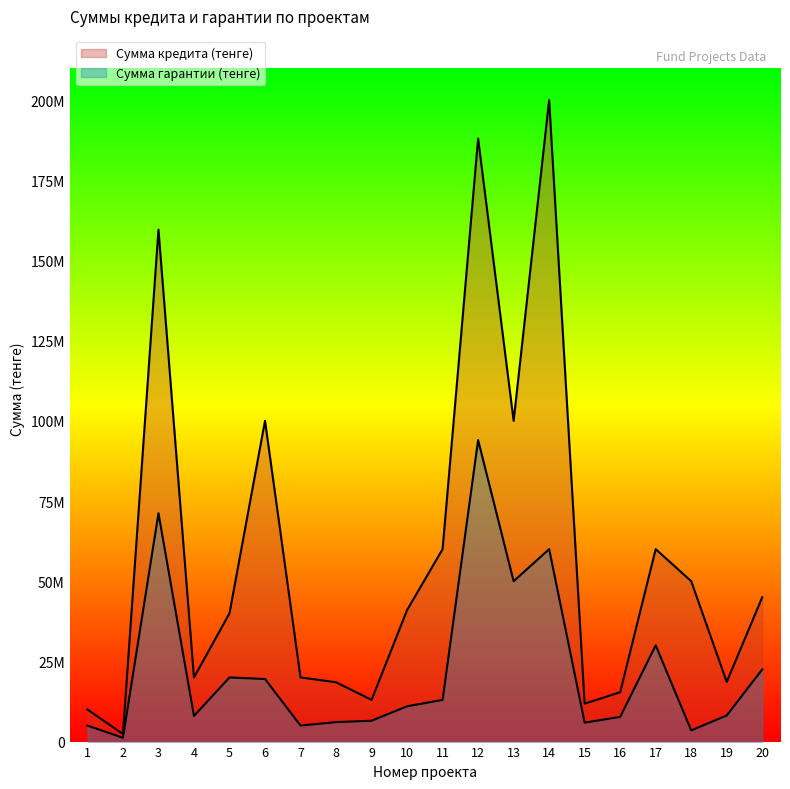

Reading left to right, what are all the values shown in this chart?

Сумма кредита (тенге): 10000000	2356000	159600000	20000000	40000000	100000000	20000000	18500000	13000000	41000000	60000000	188000000	100000000	200000000	11818660	15400000	60000000	50000000	18605000	45000000
Сумма гарантии (тенге): 5000000	1178000	71164700	8000000	20000000	19500000	5000000	6065800	6500000	11005000	13000000	94000000	50000000	60000000	5909330	7700000	30000000	3489957	8150000	22500000